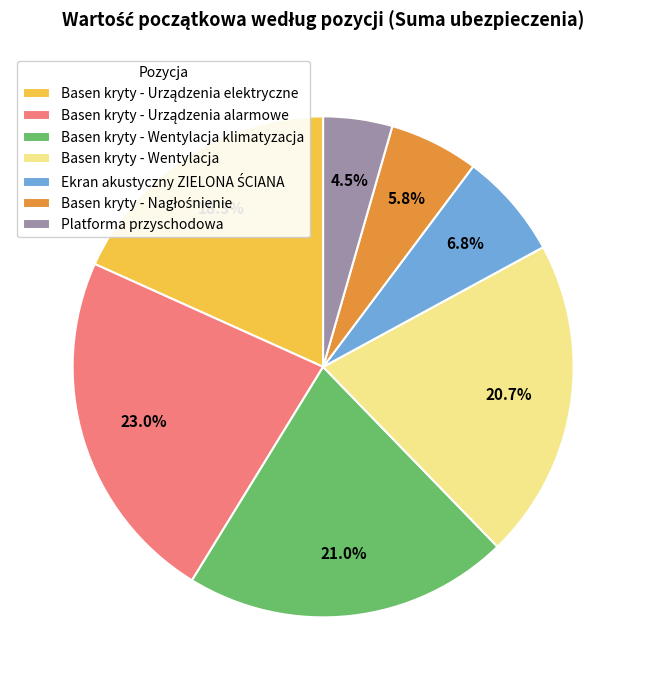

How much of the chart is everything except Basen kryty - Wentylacja klimatyzacja?

79.0%